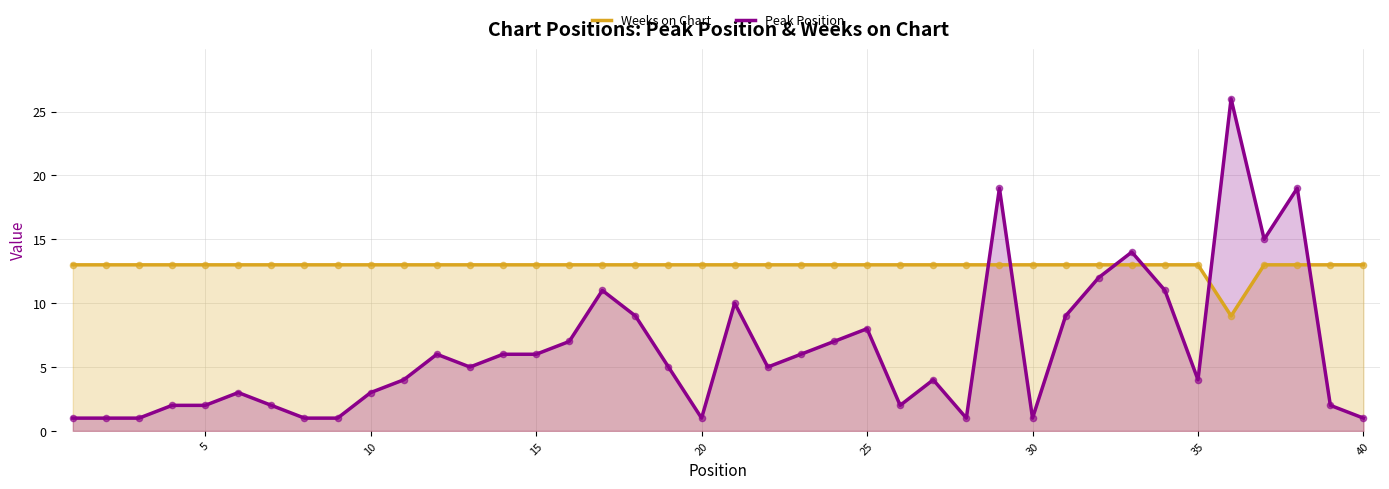

Which series has the widest spread of Y values?

Peak Position